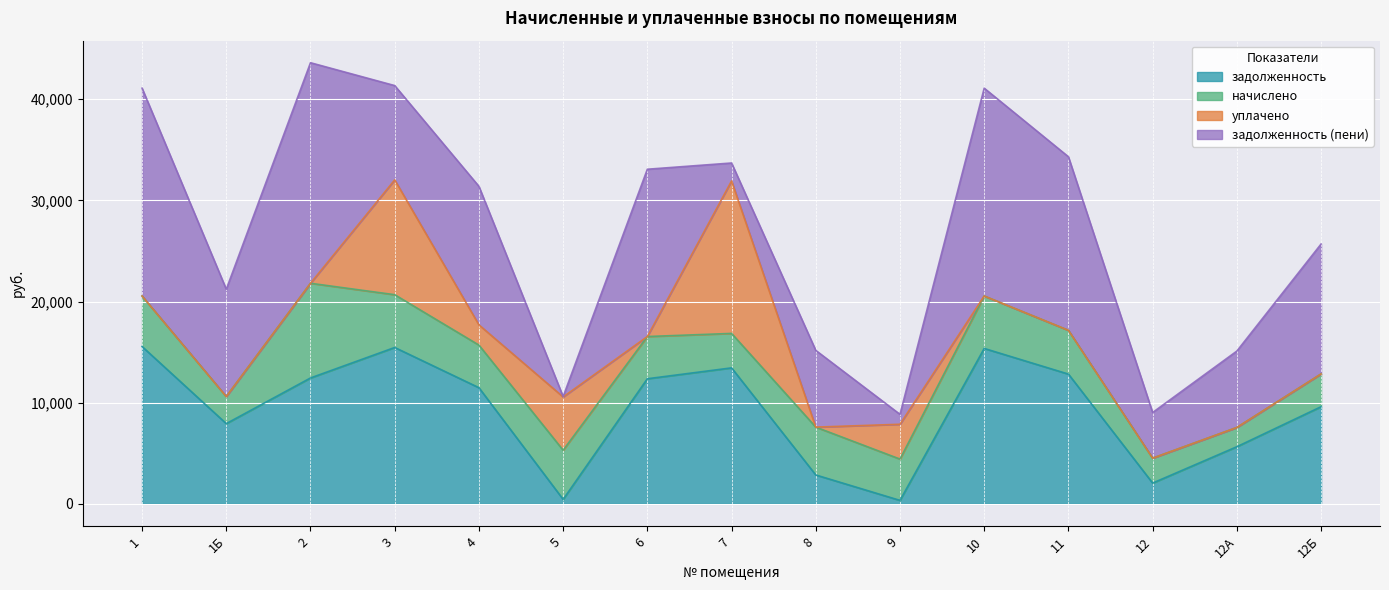

How many intersections are there between задолженность (пени) and задолженность?

6